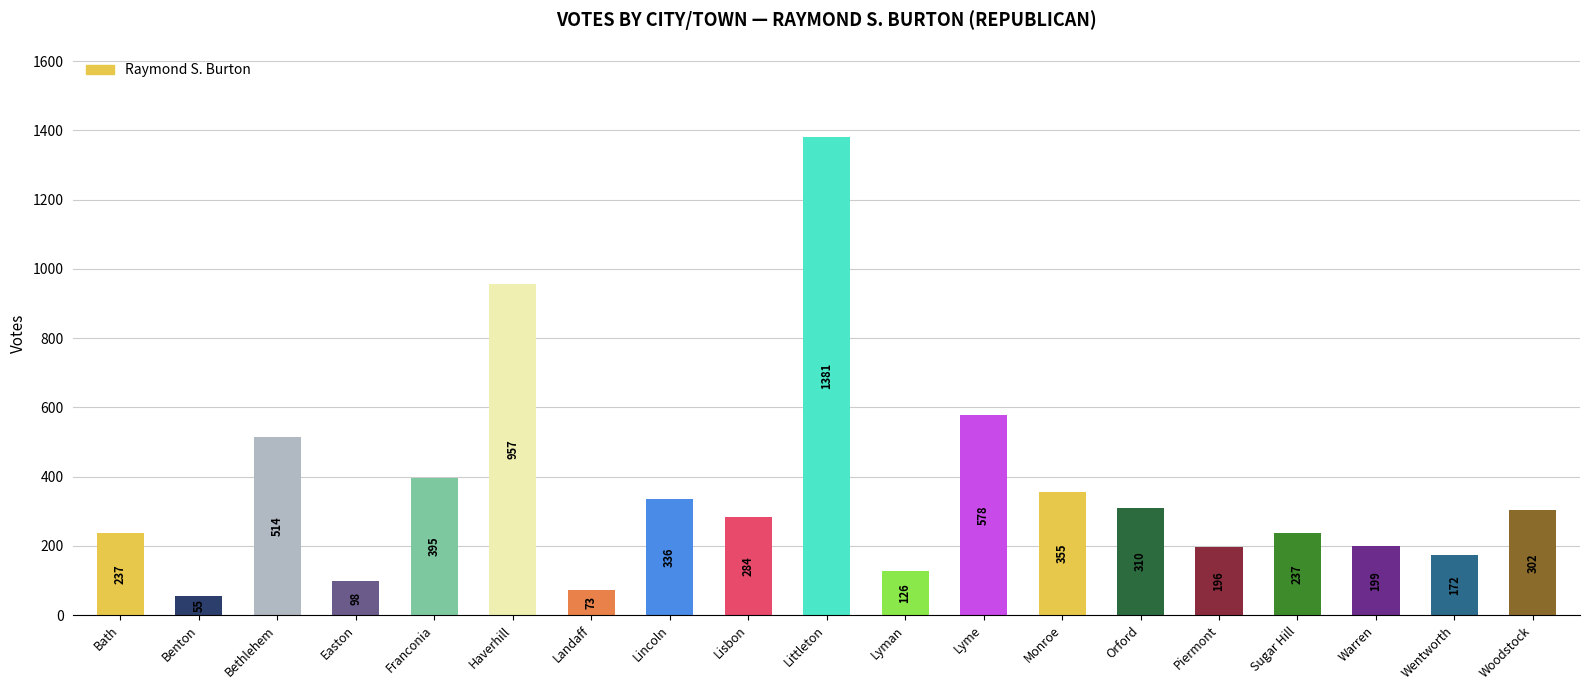

Are the bars grouped side by side (vs. stacked)?

No